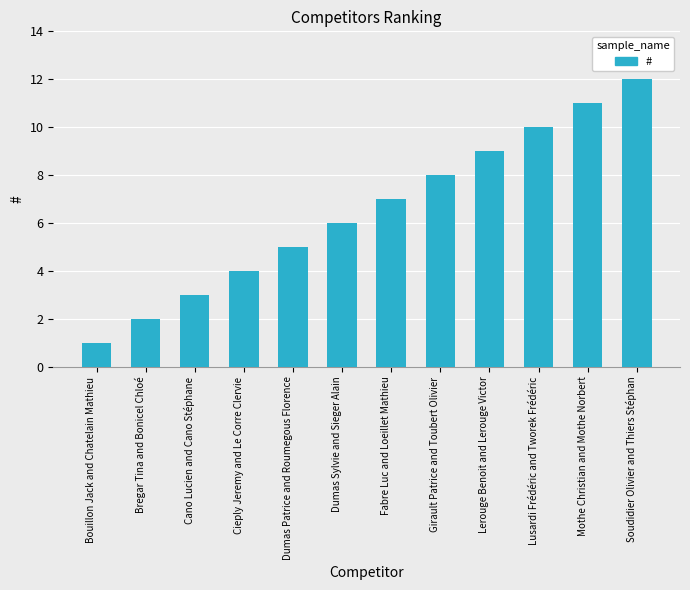

What is the difference between the second highest and second lowest values?

9